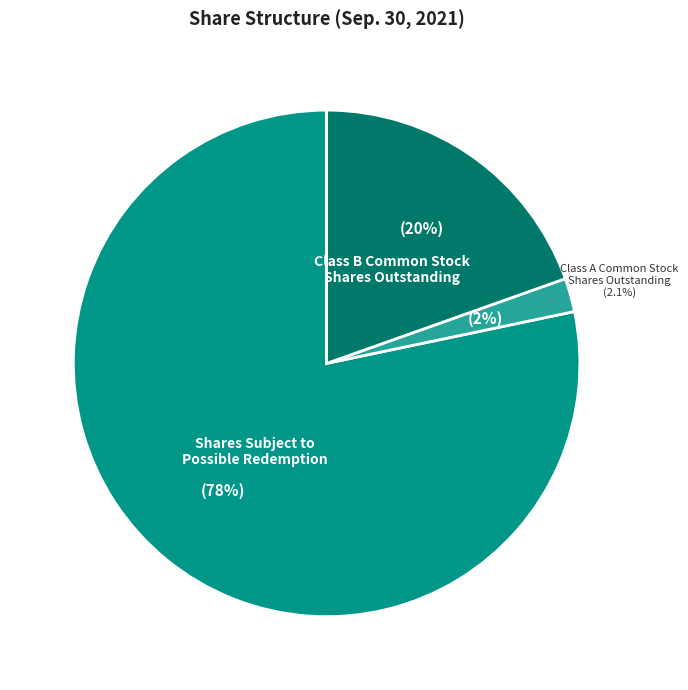

To the nearest percent, what is the difference between the Class B Common Stock
Shares Outstanding and Class A Common Stock
Shares Outstanding slice percentages?

17%